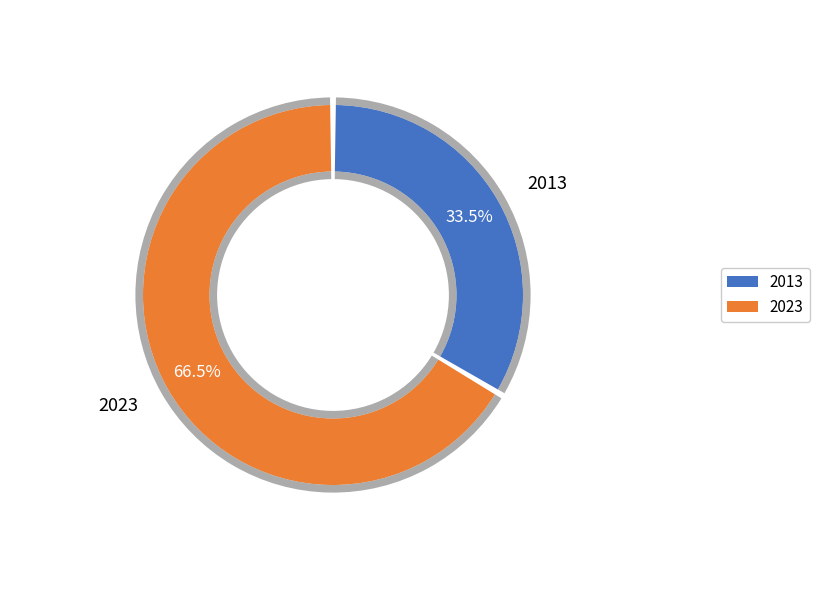

True or false: 2013 accounts for 34% of the total.

True